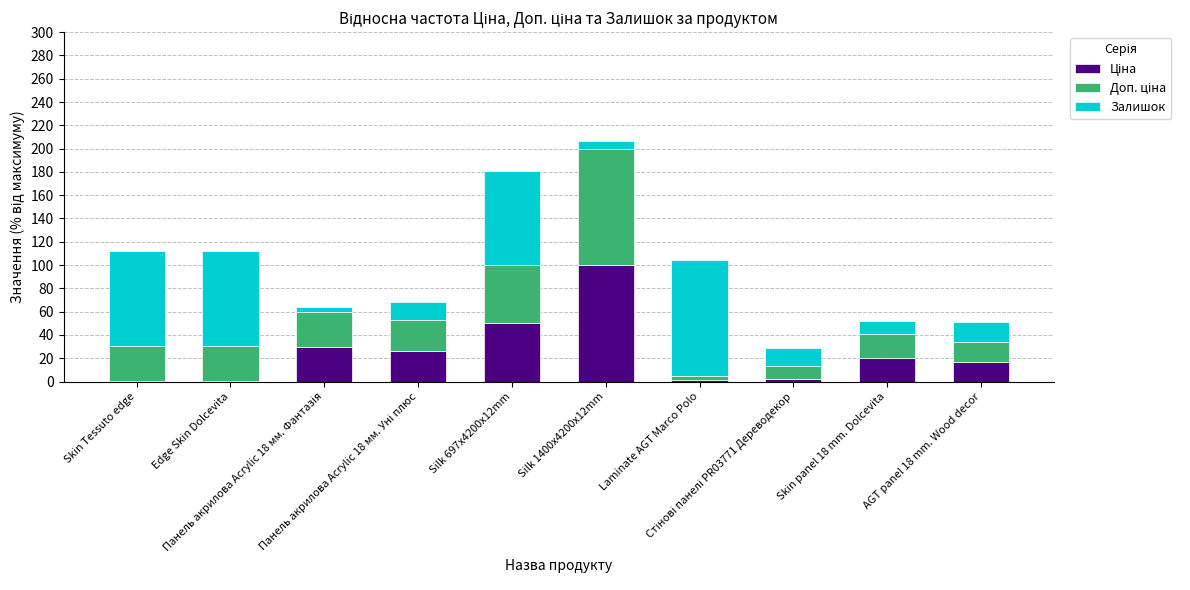

Count the number of categories in the chart.

10